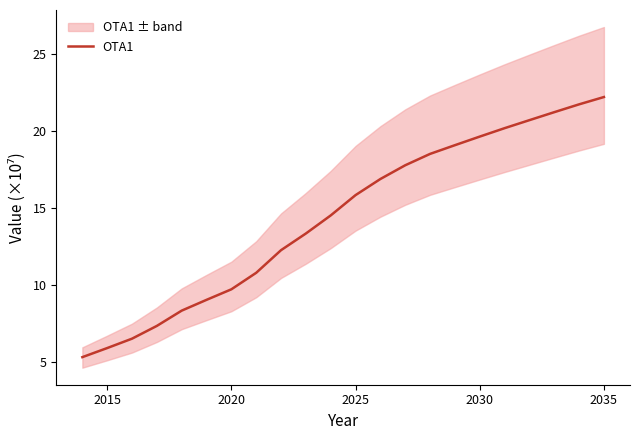

What is the smallest value displayed?

5.3